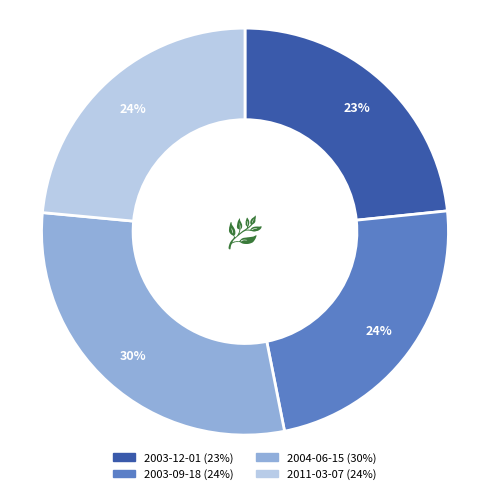

What is the largest slice in the pie chart?

2004-06-15